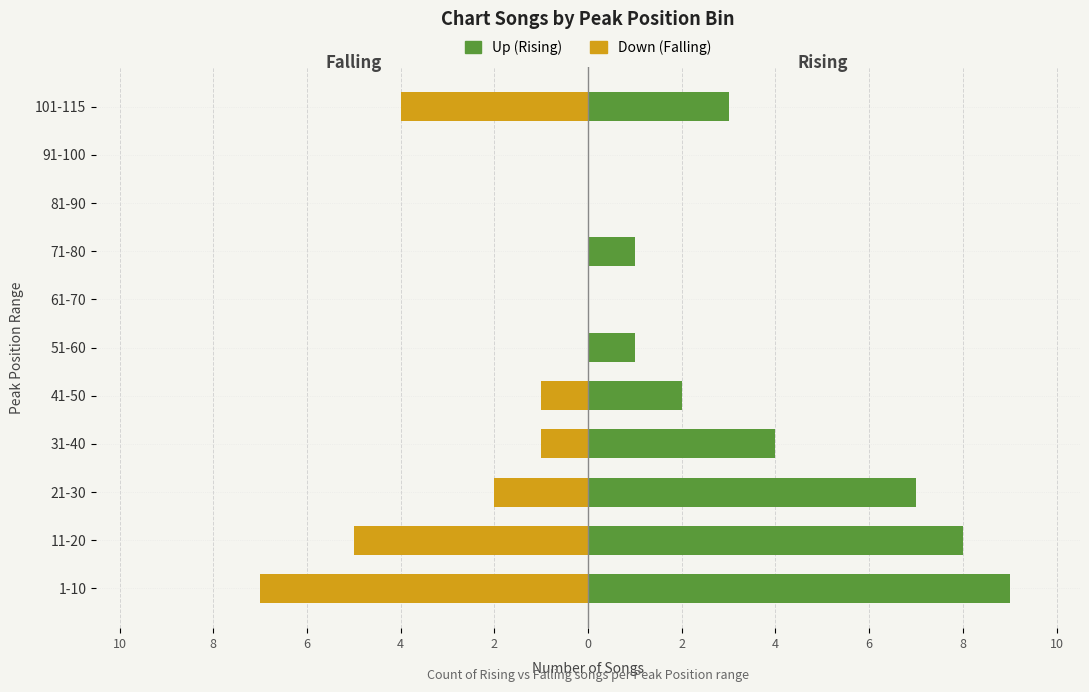

What is the difference between the second highest and minimum values in the Up (Rising) series?

8